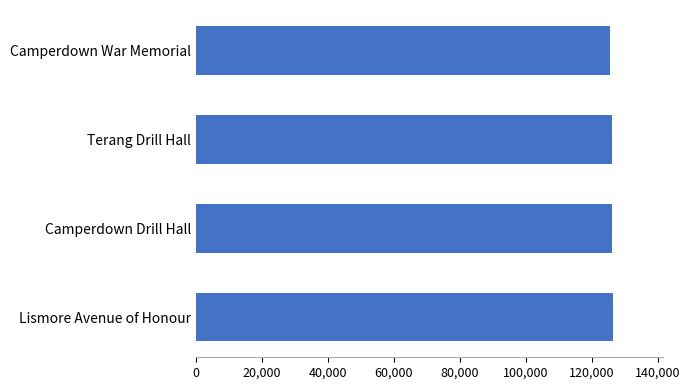

What is the label of the 2nd bar from the bottom?

Camperdown Drill Hall